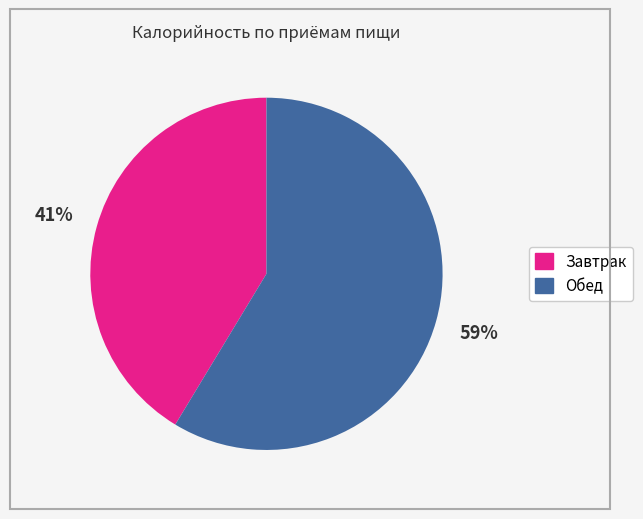

Is the sum of Завтрак and Обед greater than half?

Yes